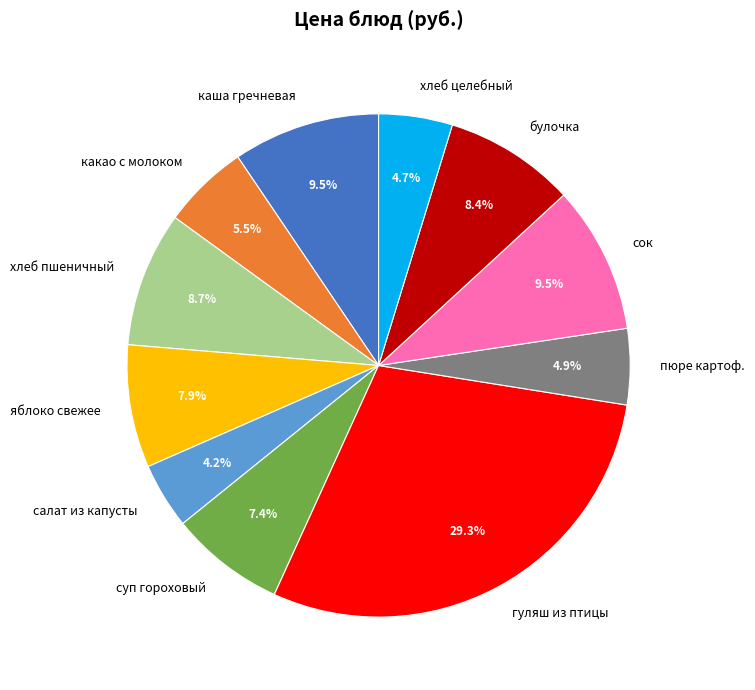

Does сок account for over 50% of the chart?

No